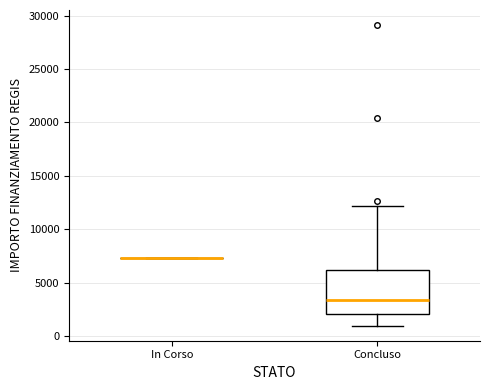

Comparing the boxes themselves (not the whiskers), which one is the tallest?

Concluso